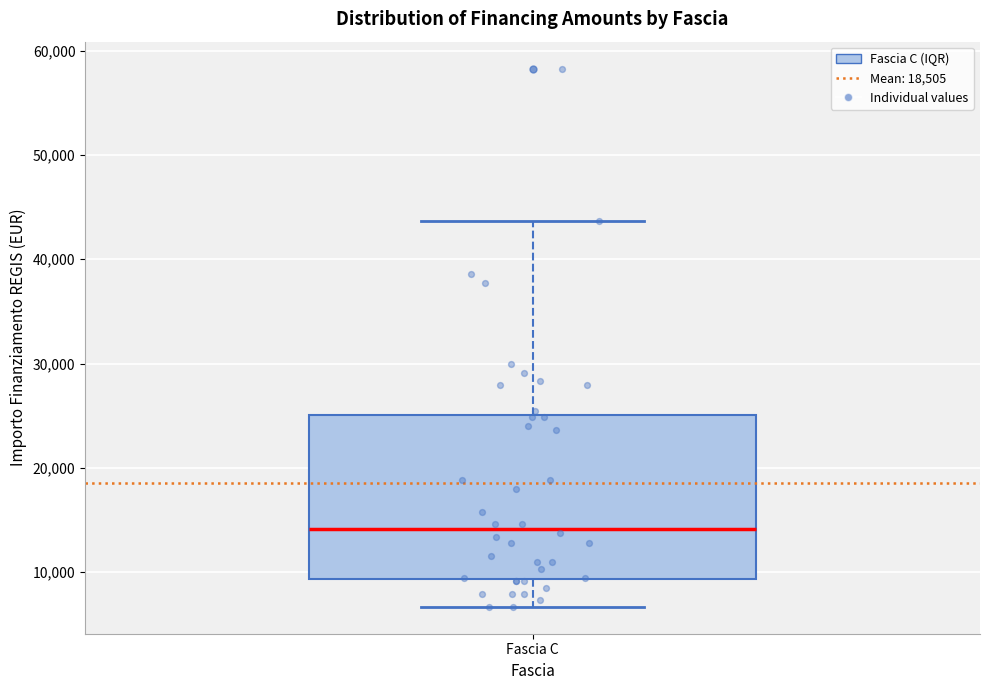

Read this box plot against the y-axis: the position of the median line, the range covered by the box, and the ends of both whiskers. The values are not printed on the chart, so give them approximately, as read against the axis.

median 14000, box 9000 to 25000, whiskers 7000 to 44000